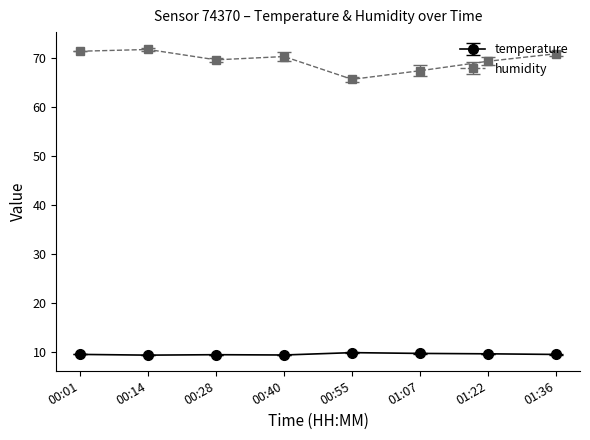

Rank the series by their average value, from lowest to highest.

temperature, humidity